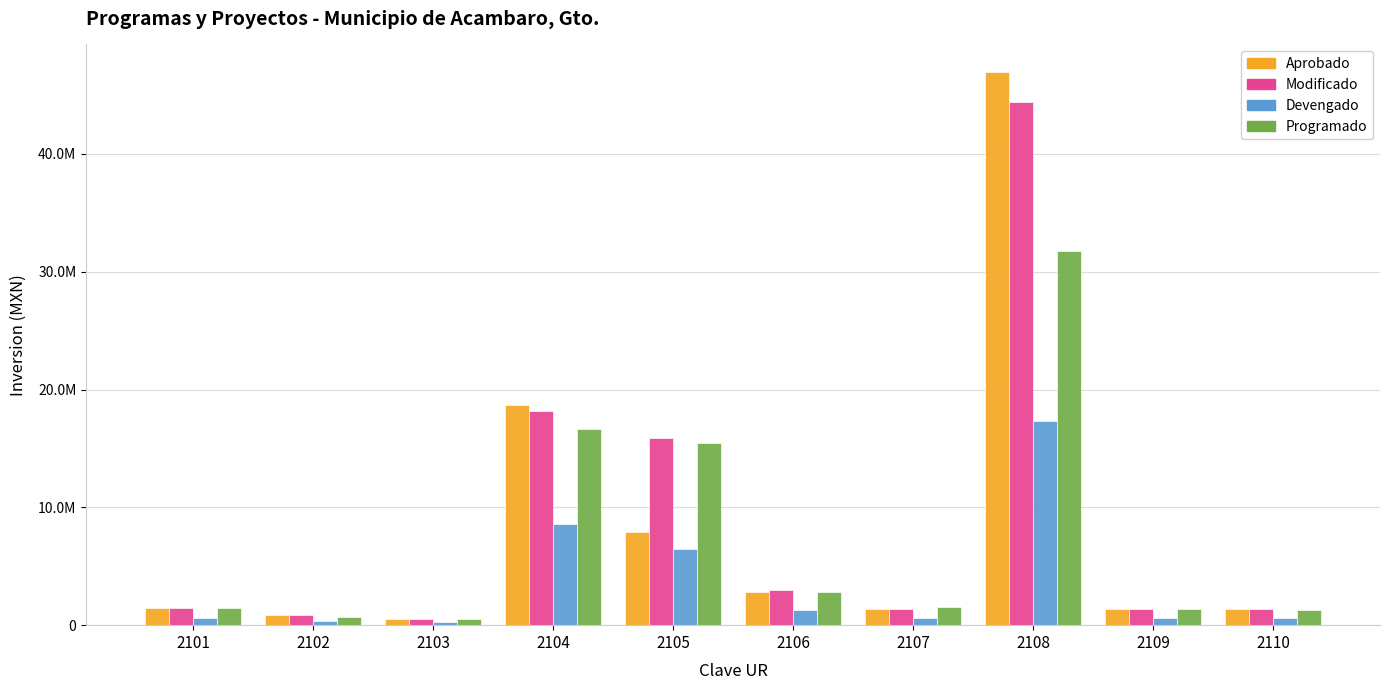

What is the average value of the Devengado series?

3677488.6